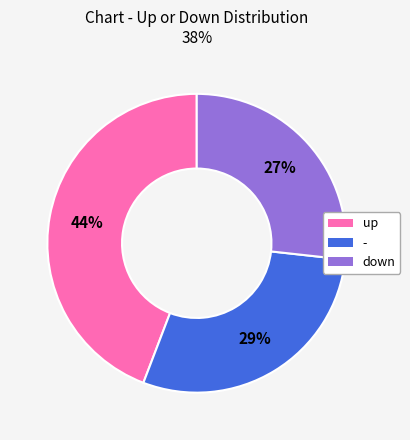

Is it true that up is 44% of the pie?

True